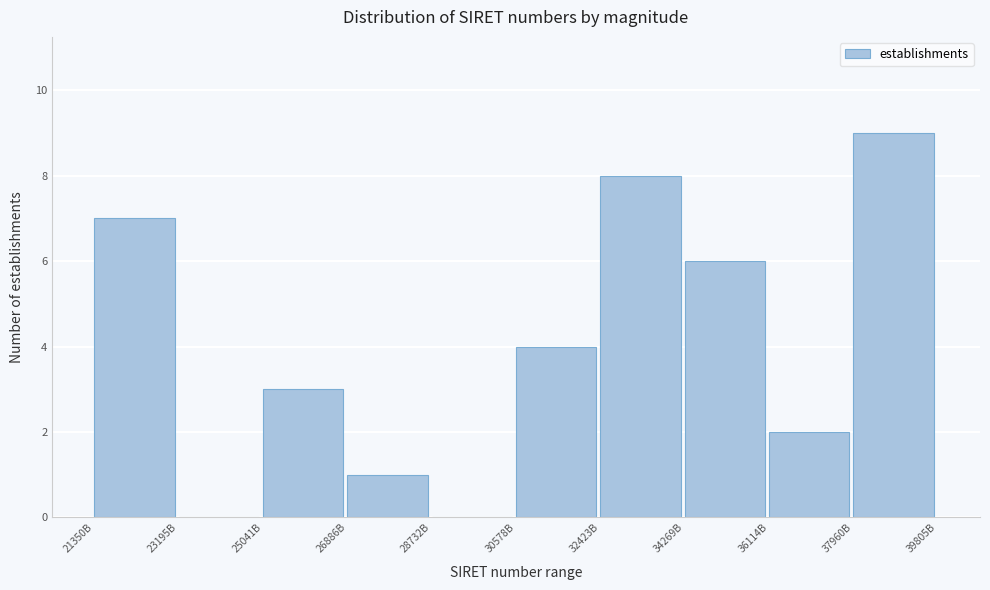

Reading left to right, list all the values displayed in this chart.

21350B=7	23195B=0	25041B=3	26886B=1	28732B=0	30578B=4	32423B=8	34269B=6	36114B=2	37960B=9